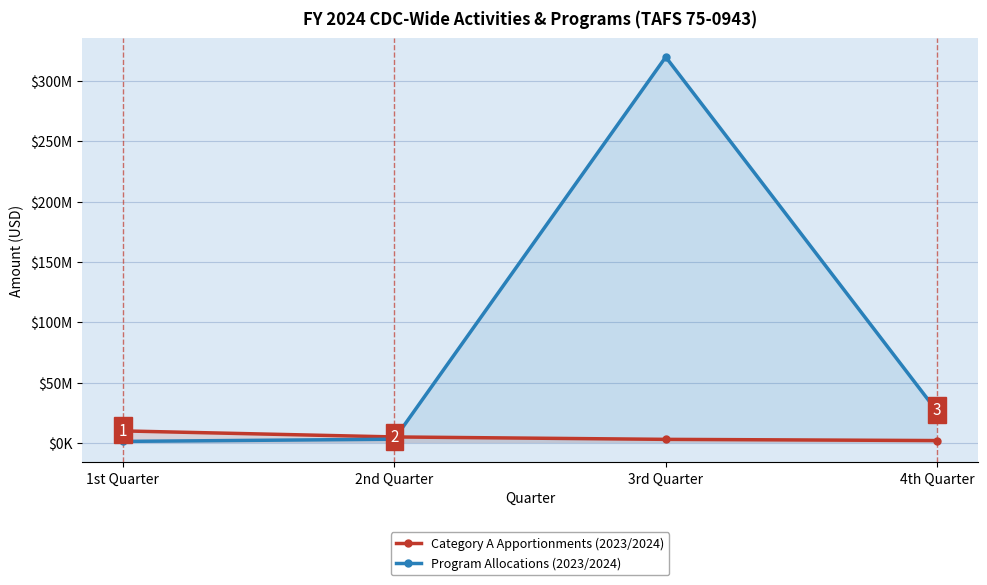

Which has a higher value, 4th Quarter or 2nd Quarter?

2nd Quarter